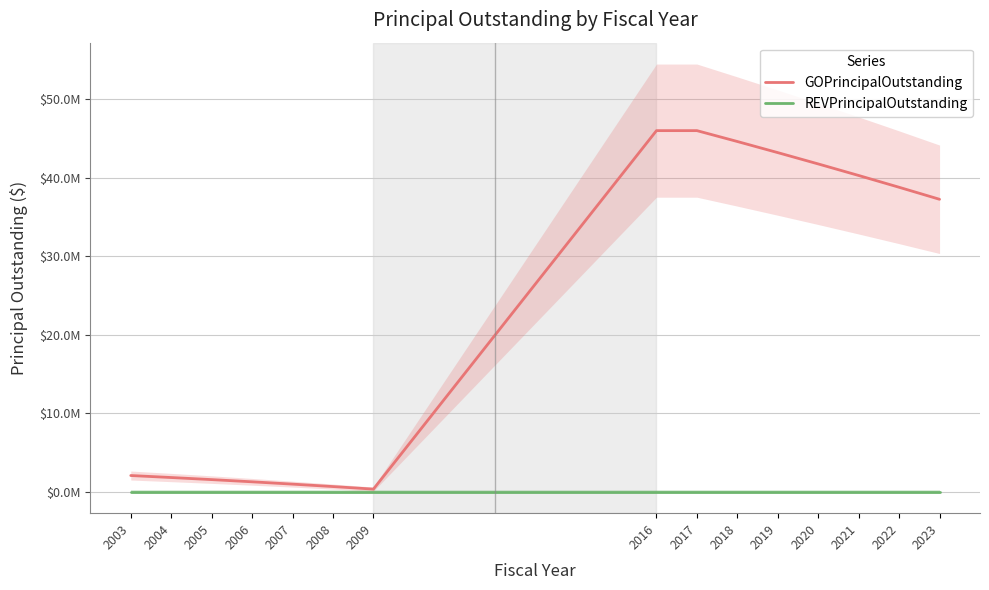

True or false: GOPrincipalOutstanding has more than 0 interior local peaks.

False